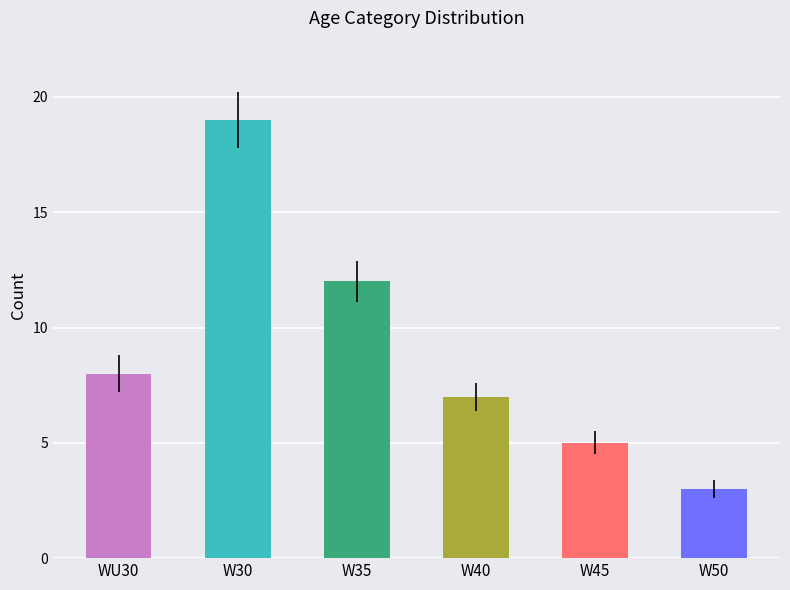

What is the ratio of the value at W50 to the value at W40?

0.4